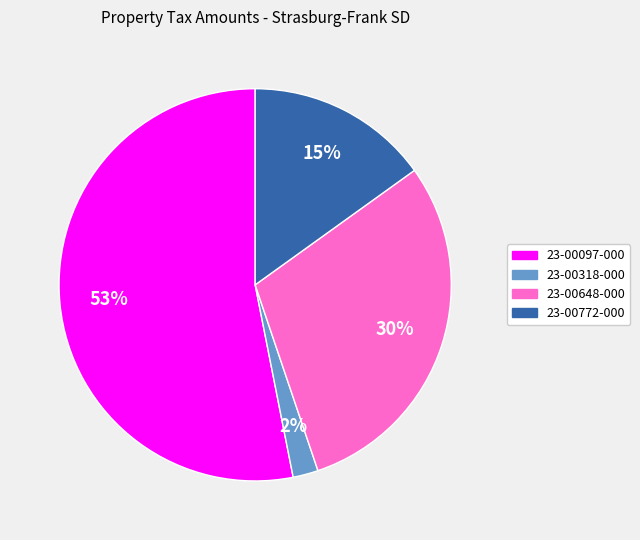

To the nearest percent, what portion does 23-00648-000 represent?

30%